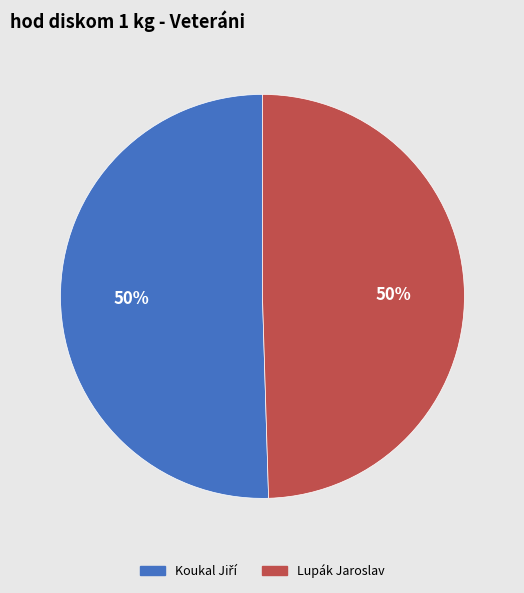

True or false: Lupák Jaroslav accounts for 50% of the total.

True